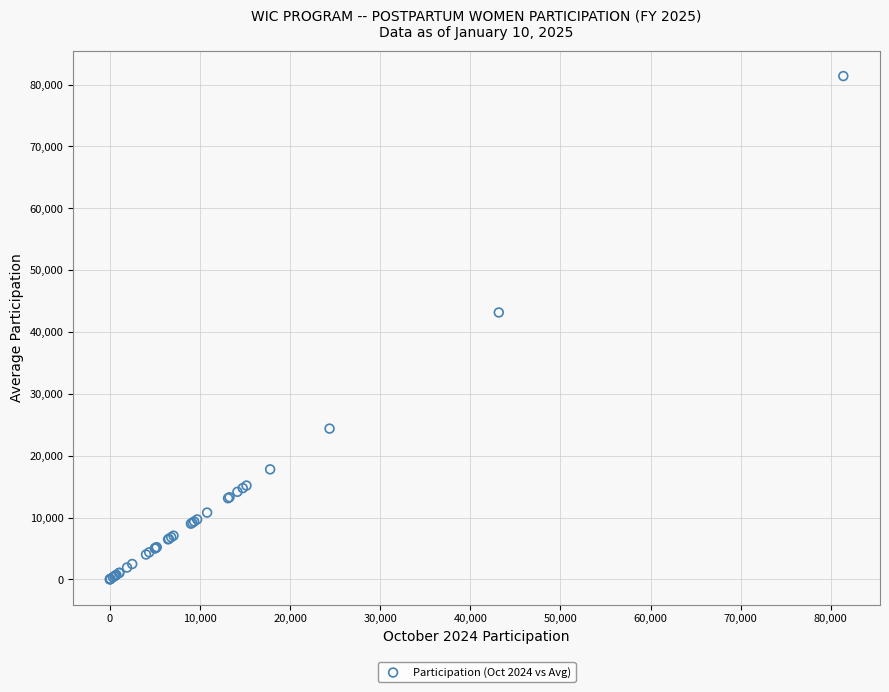

What Y value in the scatter plot is closest to 40696?

43160